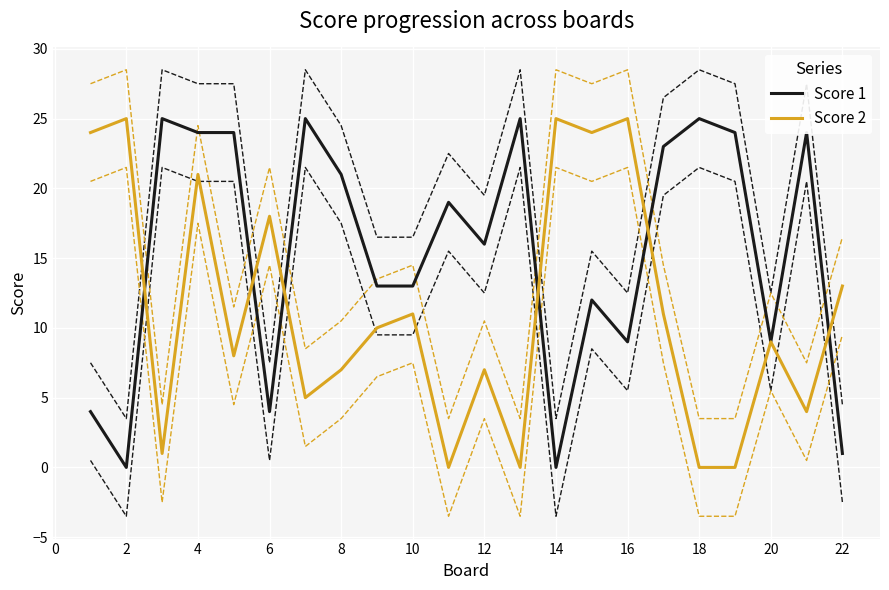

In Score 1, how many points are higher than both neighbors (excluding endpoints)?

7